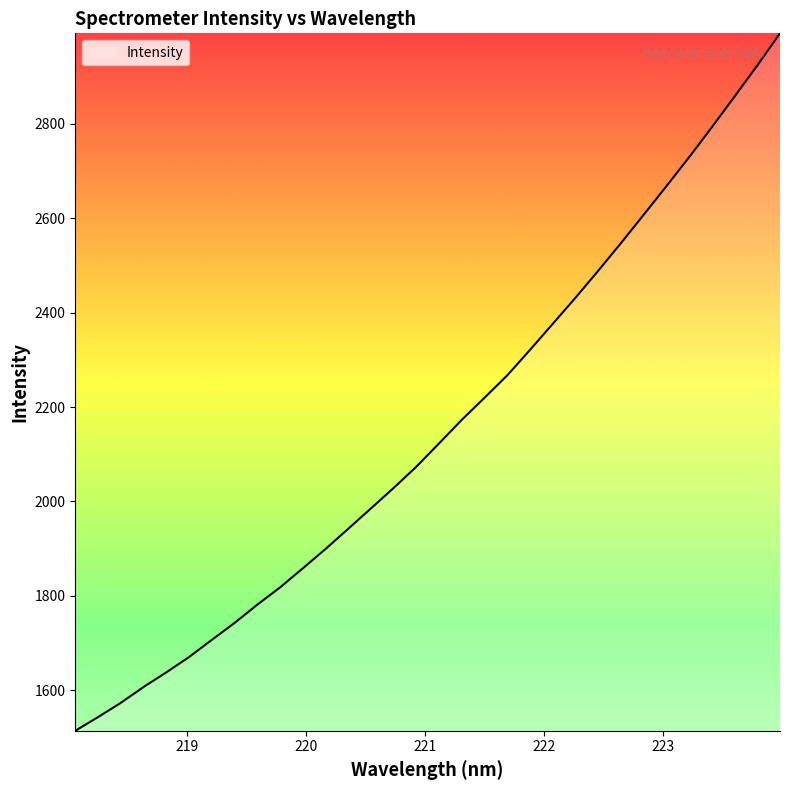

What is the difference between the maximum and minimum values?

1478.5